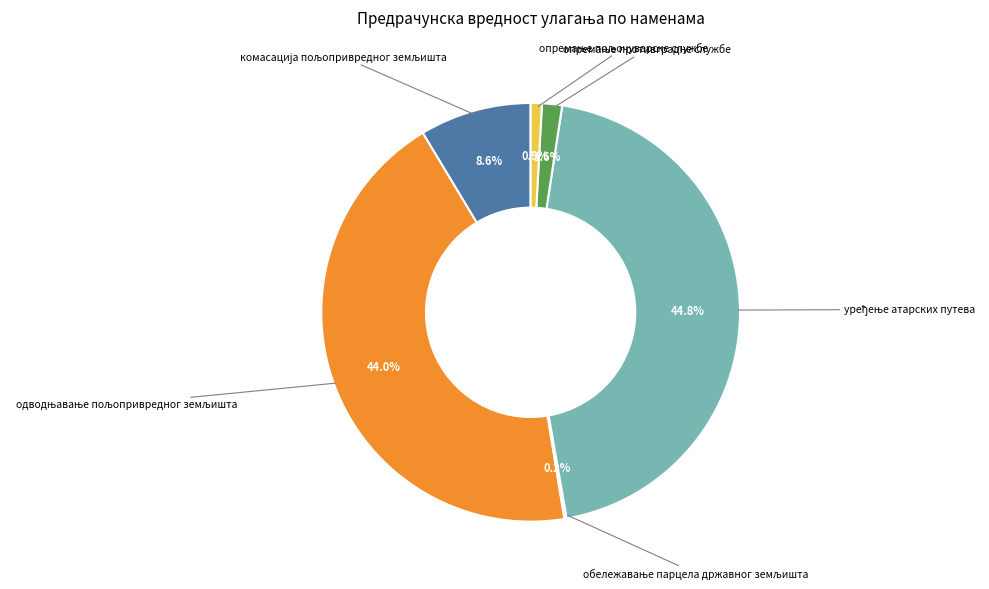

Is there any slice that represents more than half of the pie?

No